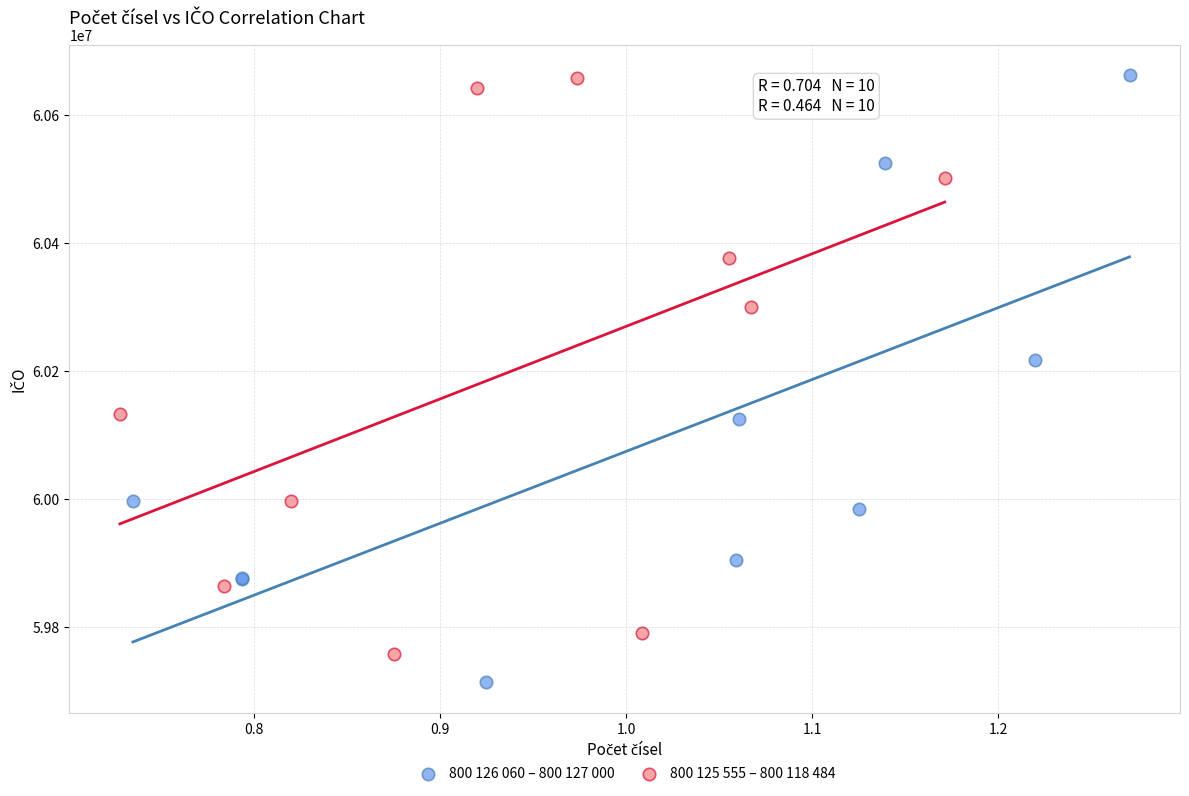

Which series has the widest spread of Y values?

800 126 060 – 800 127 000